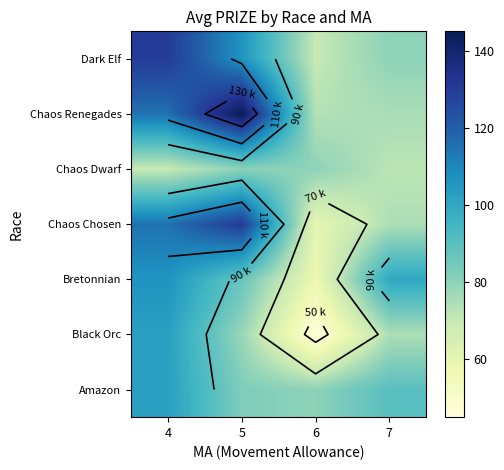

At which category is the sum across all series the highest?

4